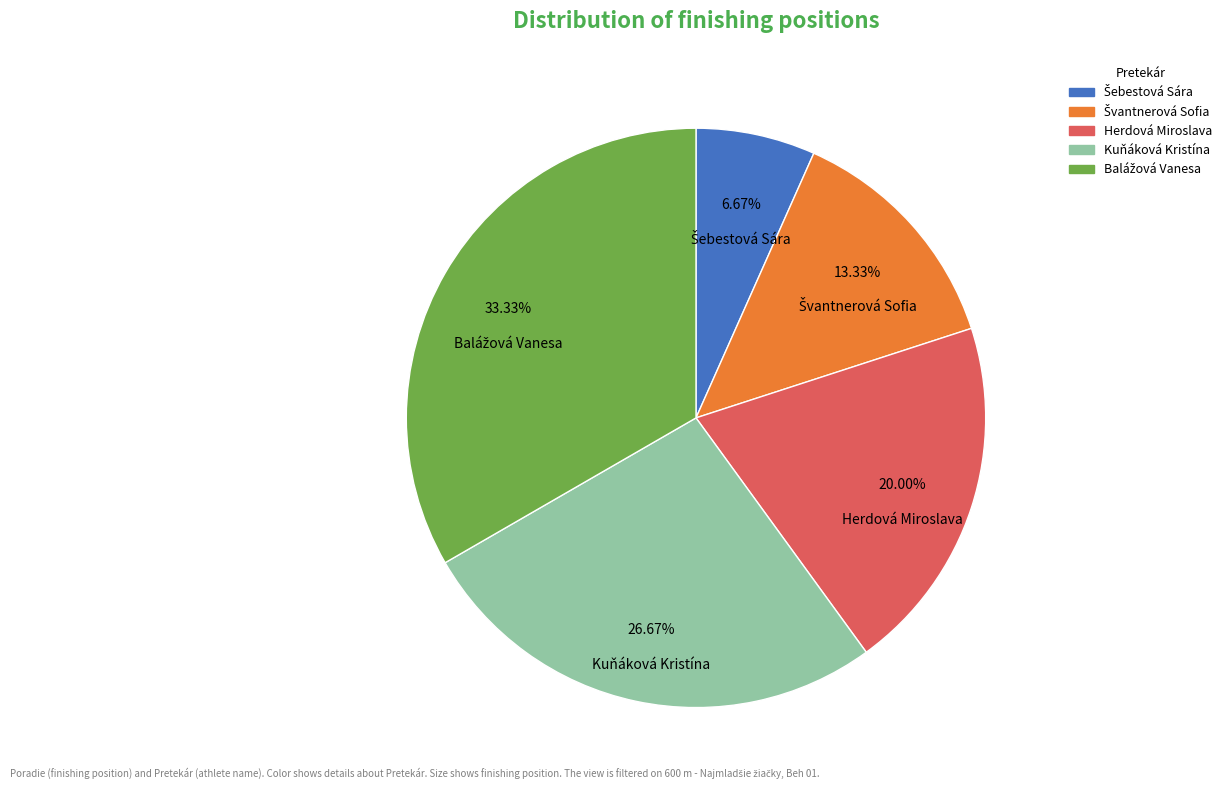

To the nearest percent, what is the difference between the largest and smallest slice percentages?

27%